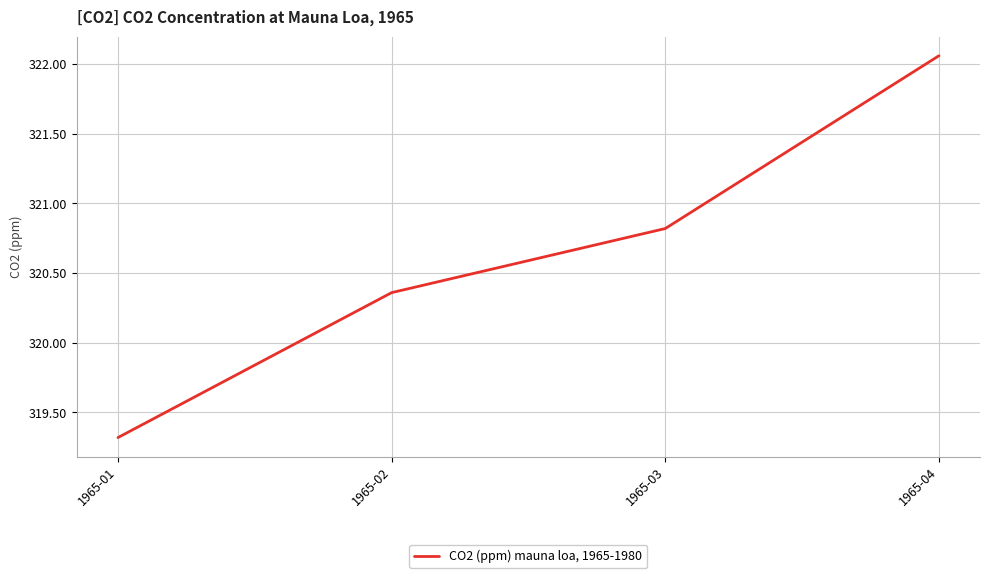

List the labels in order of value, largest first.

1965-04, 1965-03, 1965-02, 1965-01